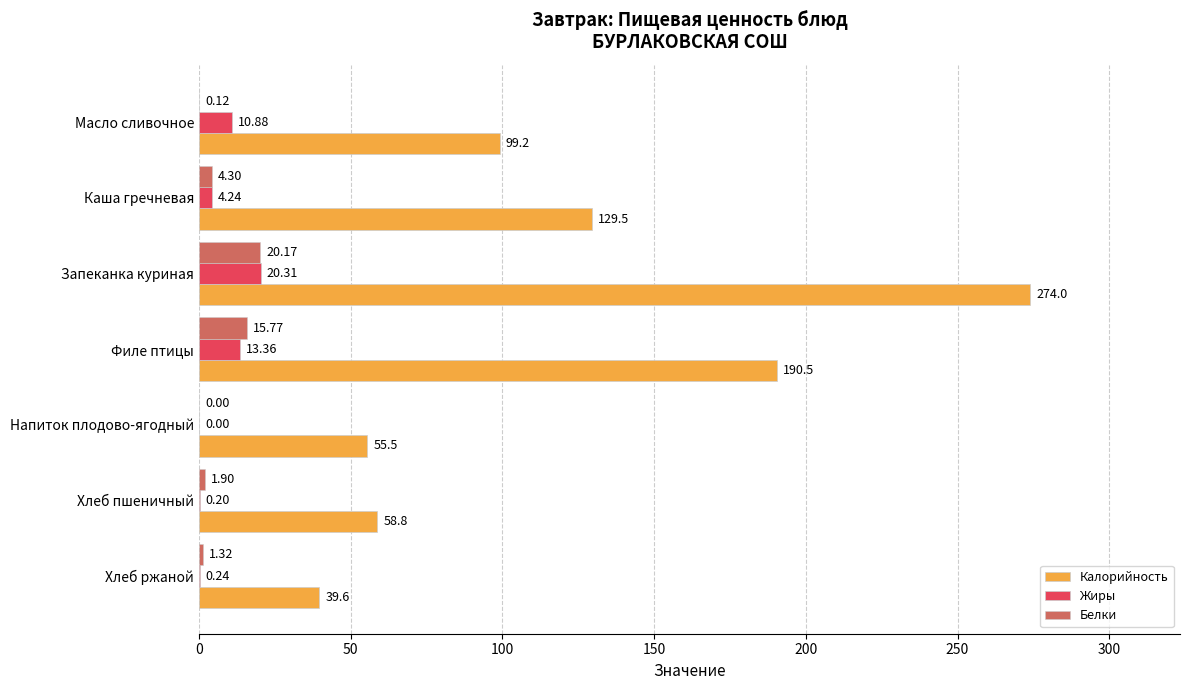

Which series has the largest total across all categories?

Калорийность